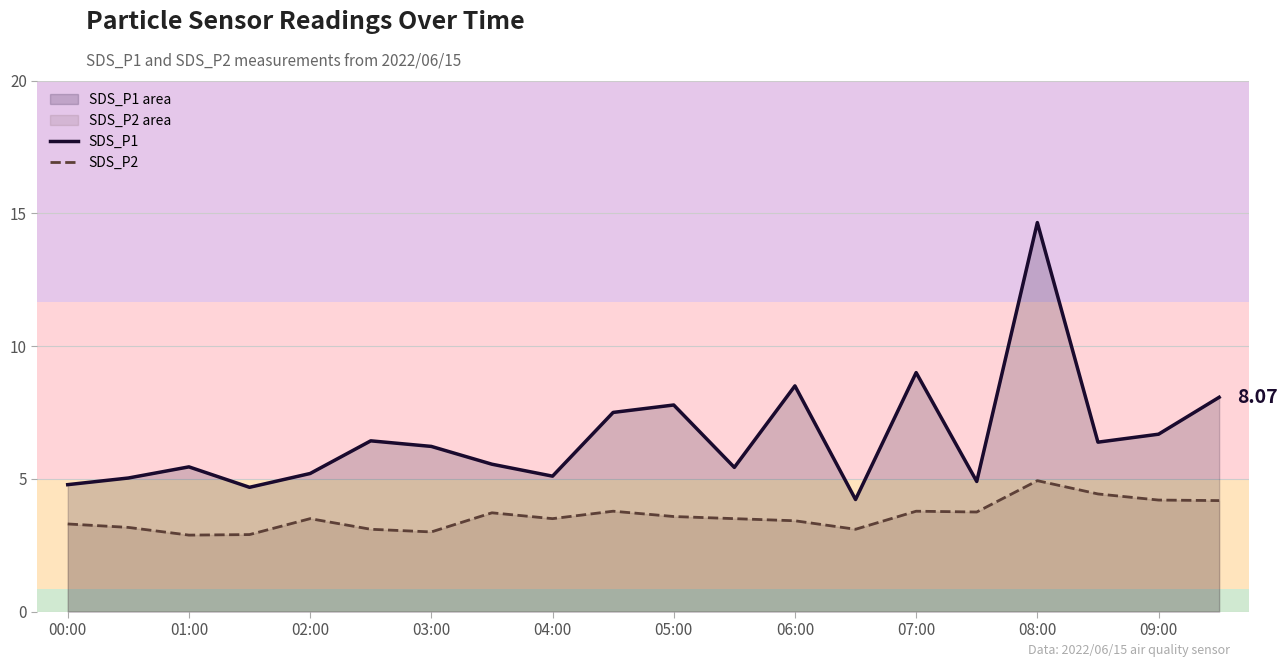

Reading left to right, what are all the values shown in this chart?

SDS_P1: 4.8	5.0	5.5	4.7	5.2	6.4	6.2	5.5	5.1	7.5	7.8	5.4	8.5	4.2	9.0	4.9	14.7	6.4	6.7	8.1
SDS_P2: 3.3	3.2	2.9	2.9	3.5	3.1	3.0	3.7	3.5	3.8	3.6	3.5	3.4	3.1	3.8	3.8	4.9	4.4	4.2	4.2